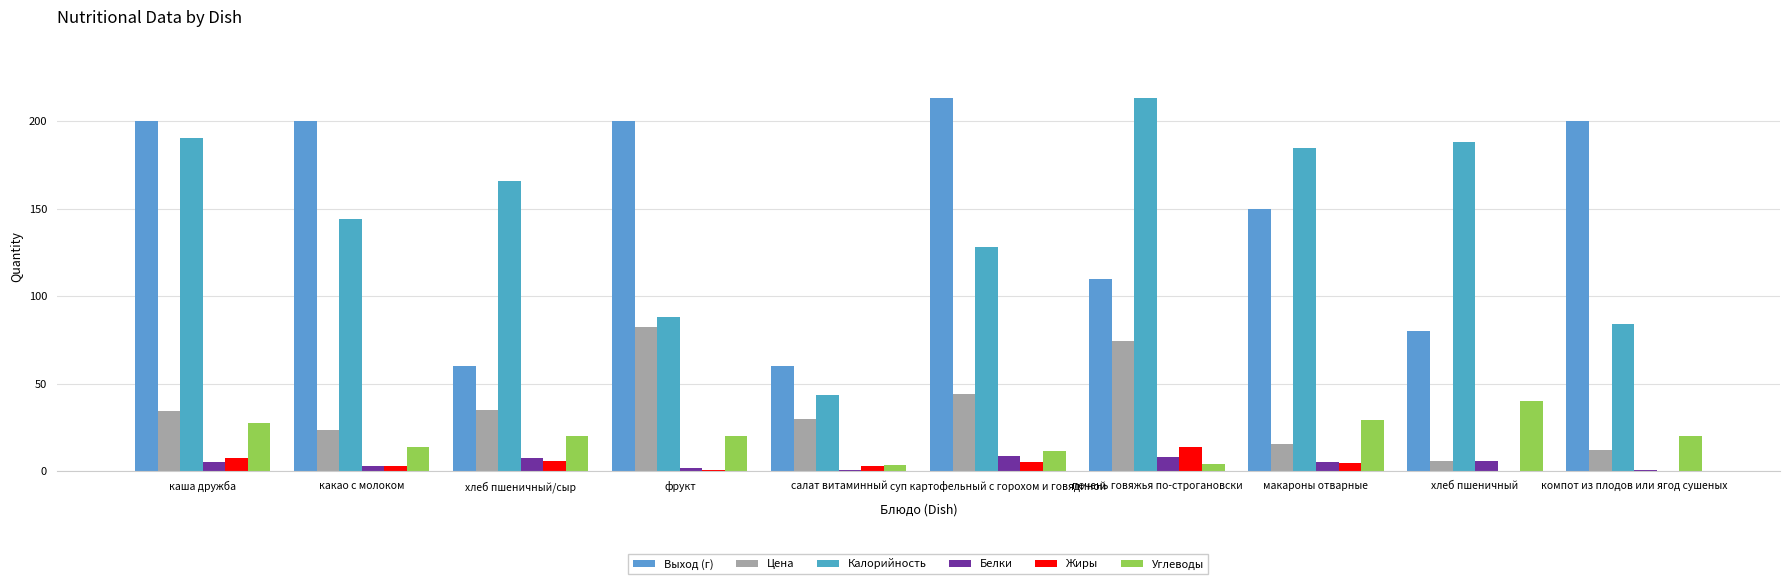

Are the bars grouped side by side (vs. stacked)?

Yes